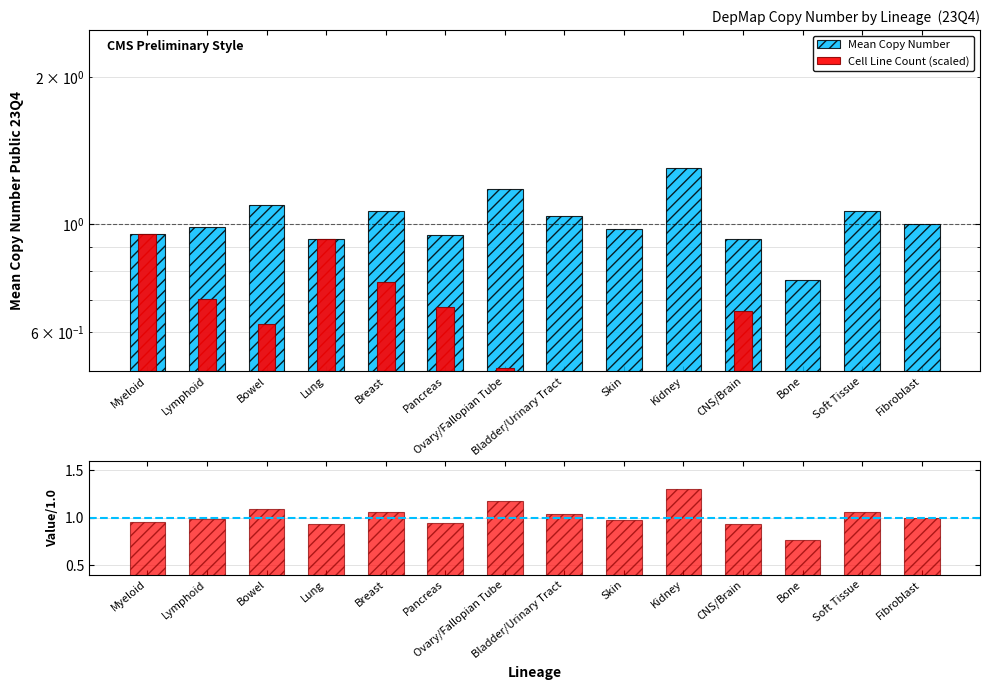

What is the label of the 2nd bar from the left?

Lymphoid